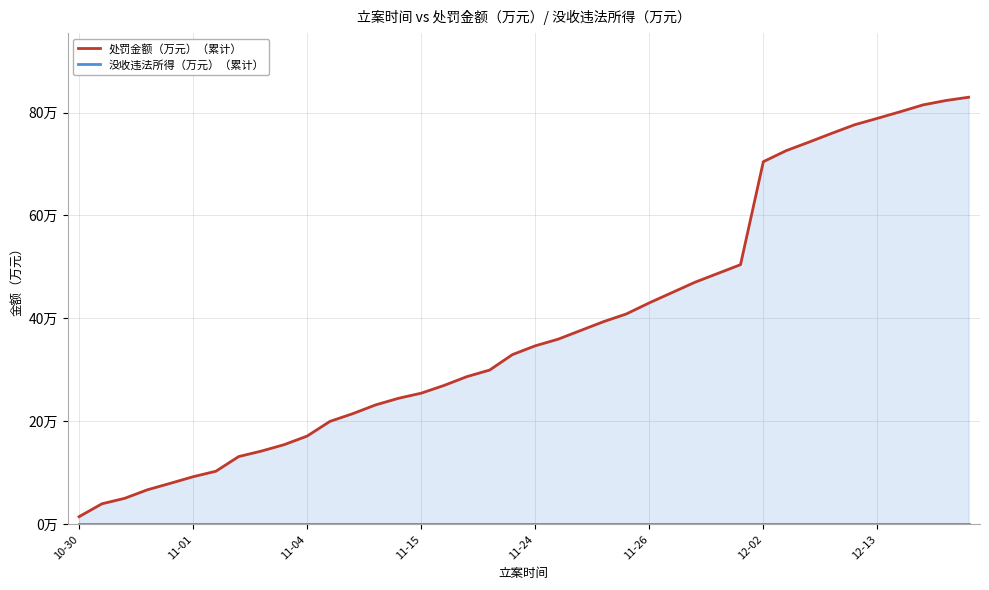

How many values in the 处罚金额（万元）（累计） series are below 34?

20